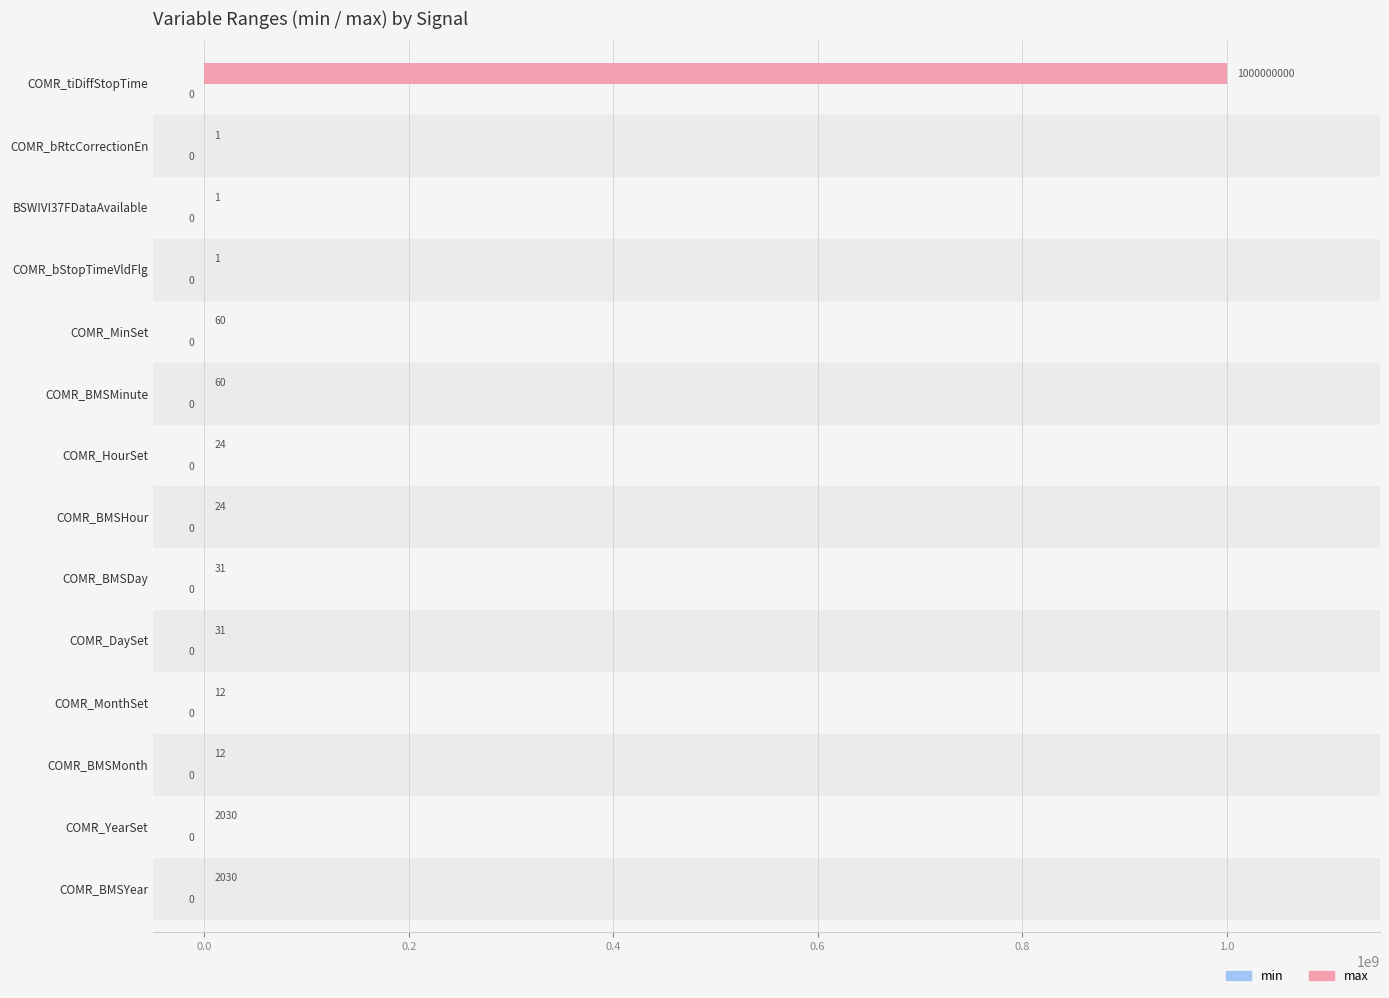

What is the highest value of the max series?

1000000000.0